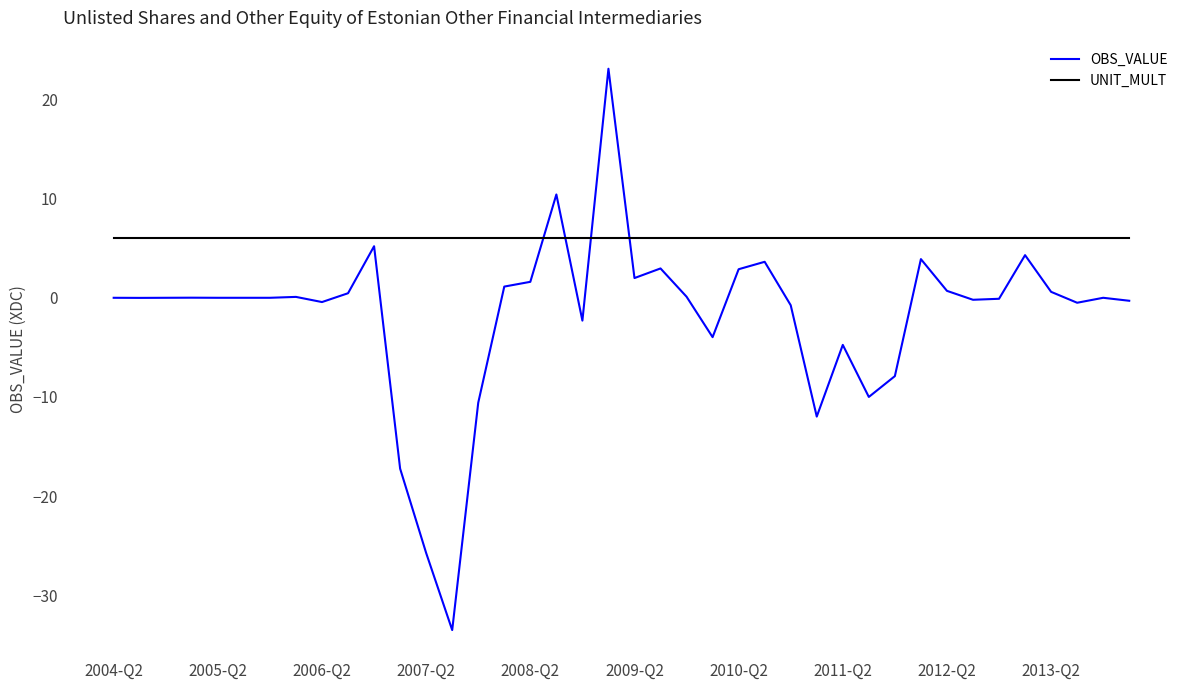

Which series has the largest total across all categories?

UNIT_MULT